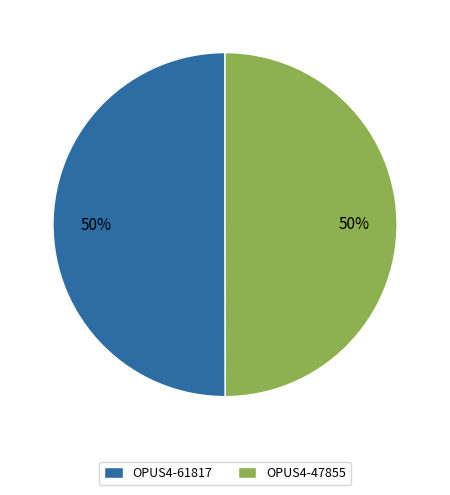

Combined, do OPUS4-61817 and OPUS4-47855 account for over 50%?

Yes